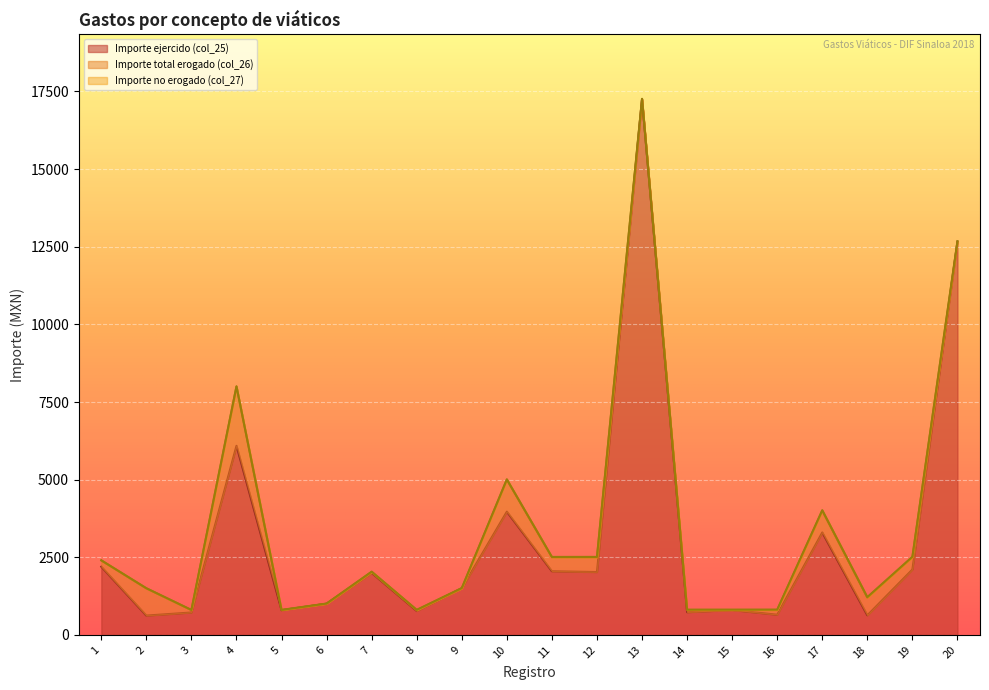

What is the value of the Importe total erogado (col_26) point at the 10th from the left?

1032.0